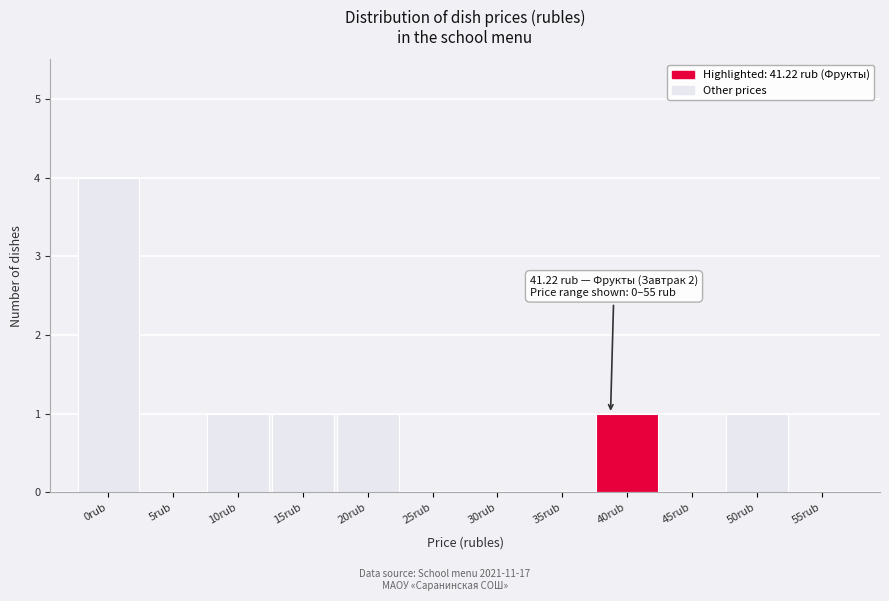

Reading left to right, extract all data points from this chart.

0rub=4	5rub=0	10rub=1	15rub=1	20rub=1	25rub=0	30rub=0	35rub=0	40rub=1	45rub=0	50rub=1	55rub=0